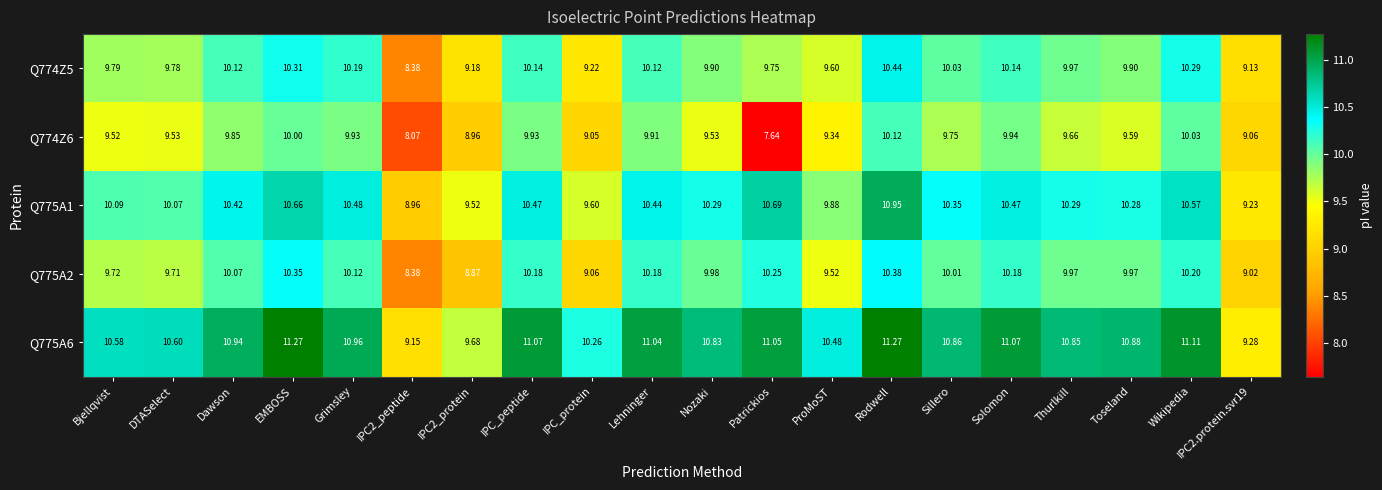

Which category has the lowest value across all series?

Patrickios